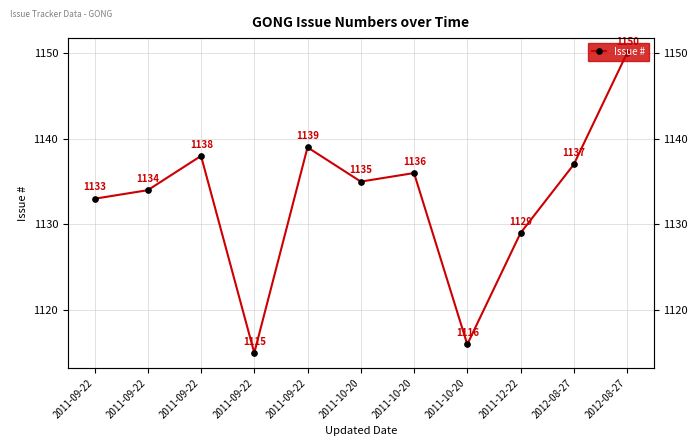

At which label is the value closest to 1132?

2011-09-22